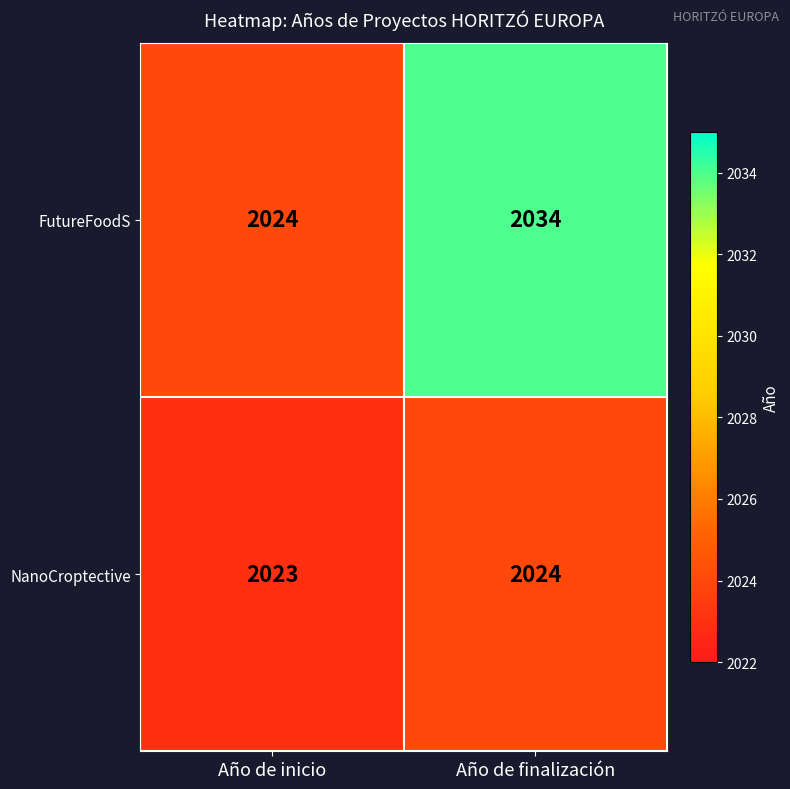

True or false: NanoCroptective has a value of 2023 at Año de inicio.

True